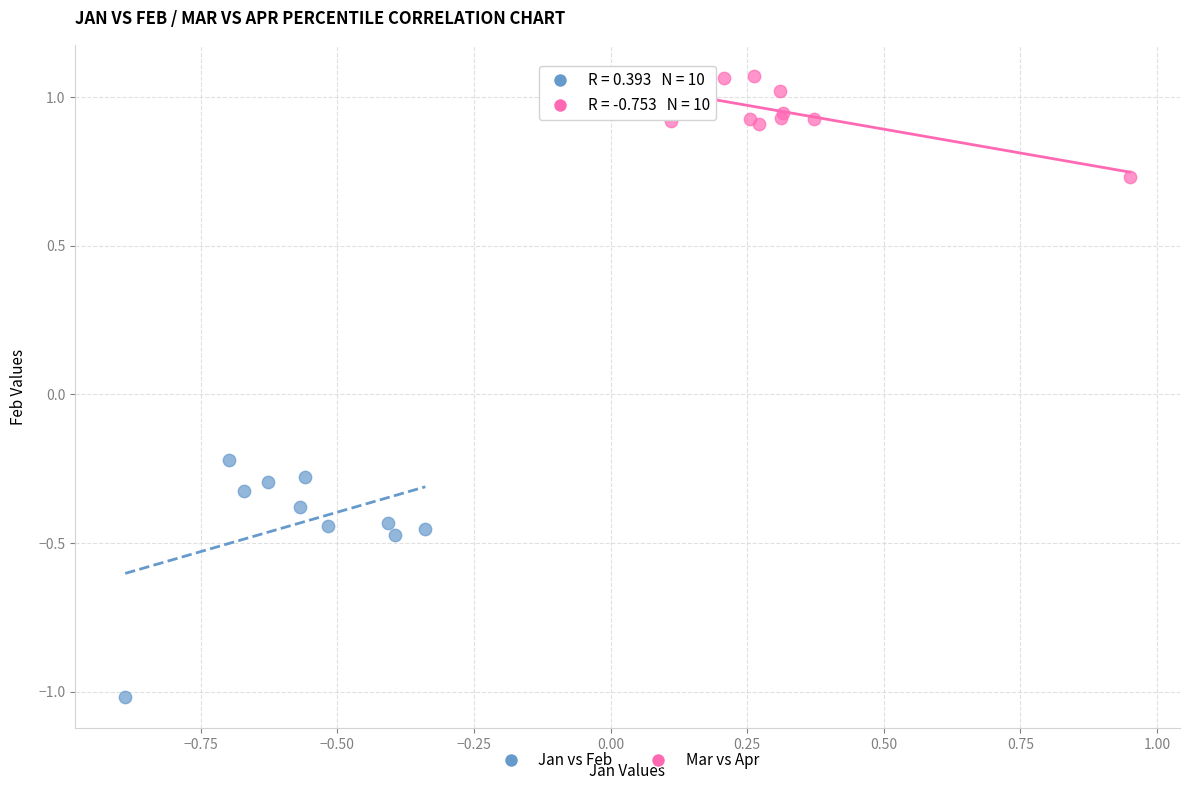

Which series contains the lowest Y value?

Jan vs Feb